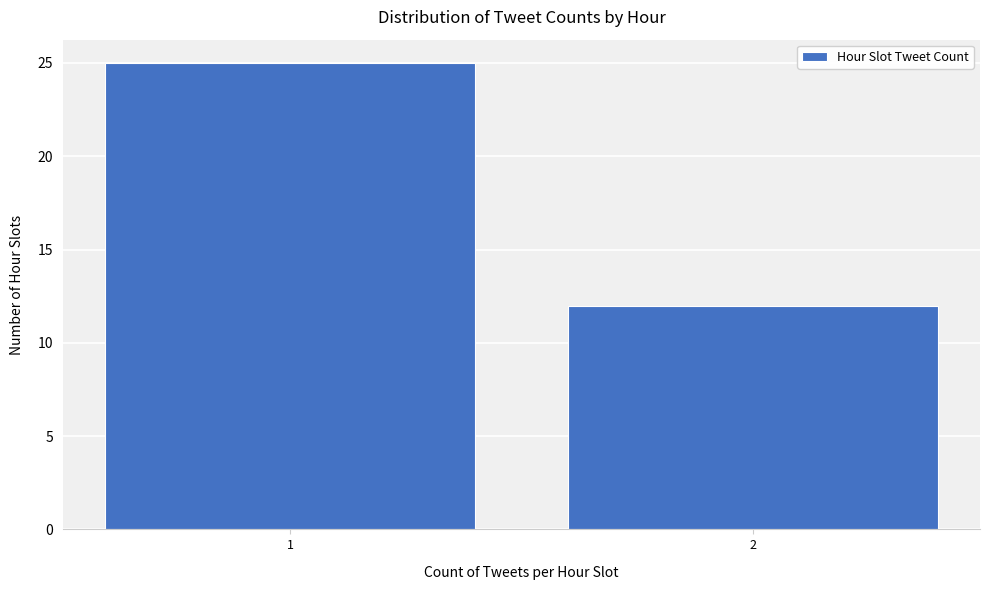

Reading left to right, transcribe all the data shown in this chart.

1=25	2=12